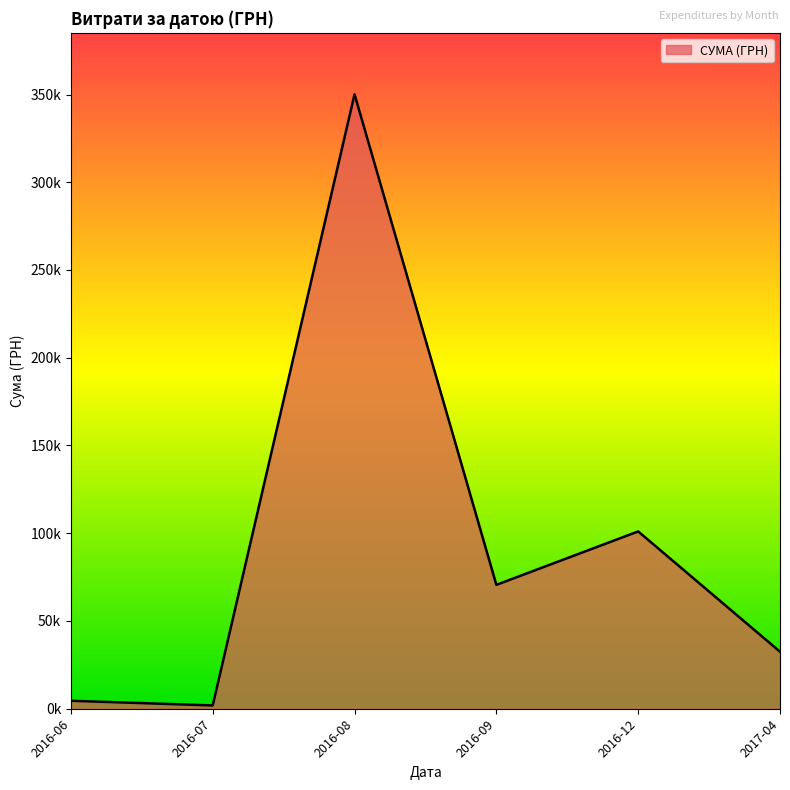

Is this an area chart (filled region under the line)?

Yes